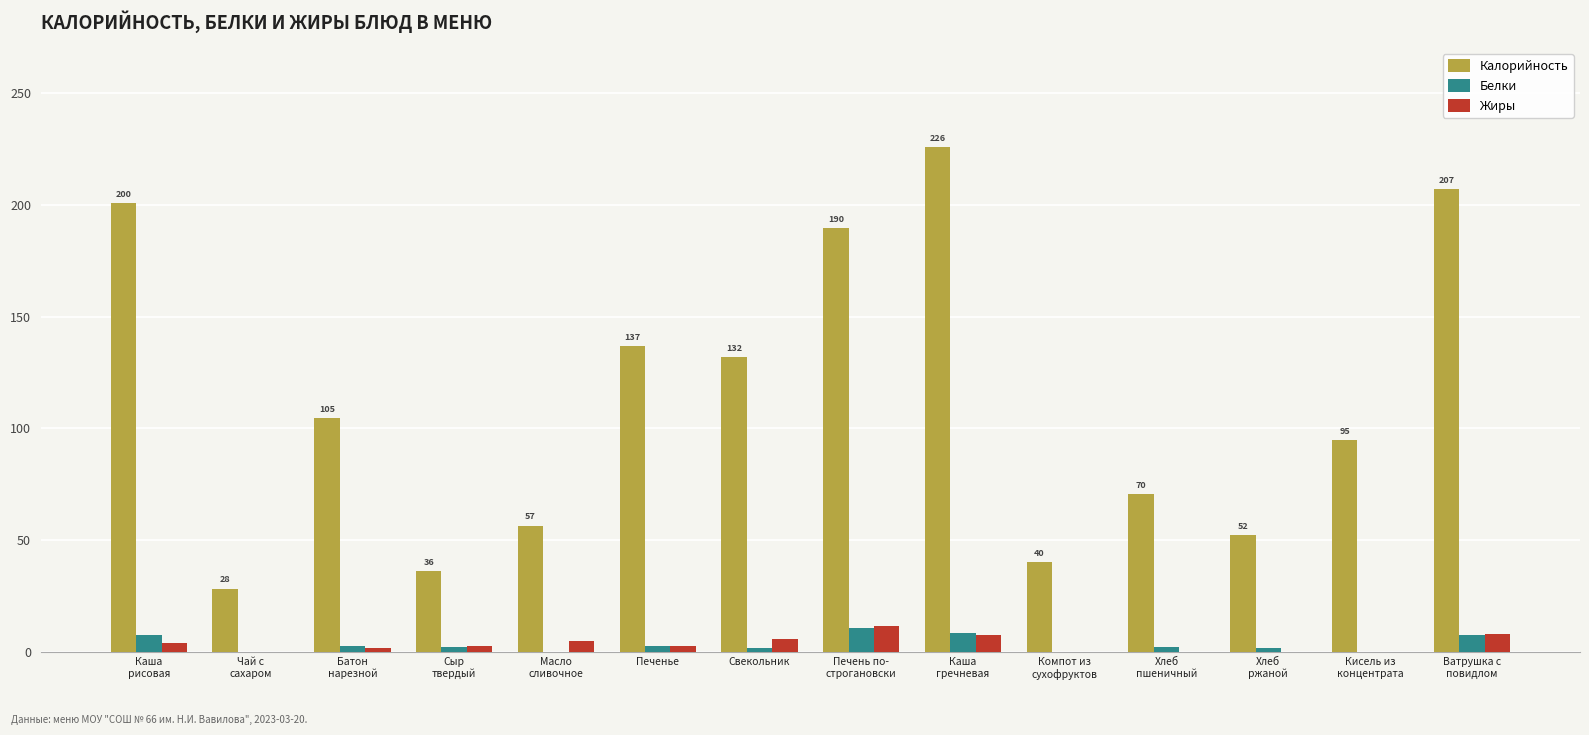

Count the number of categories in the chart.

14